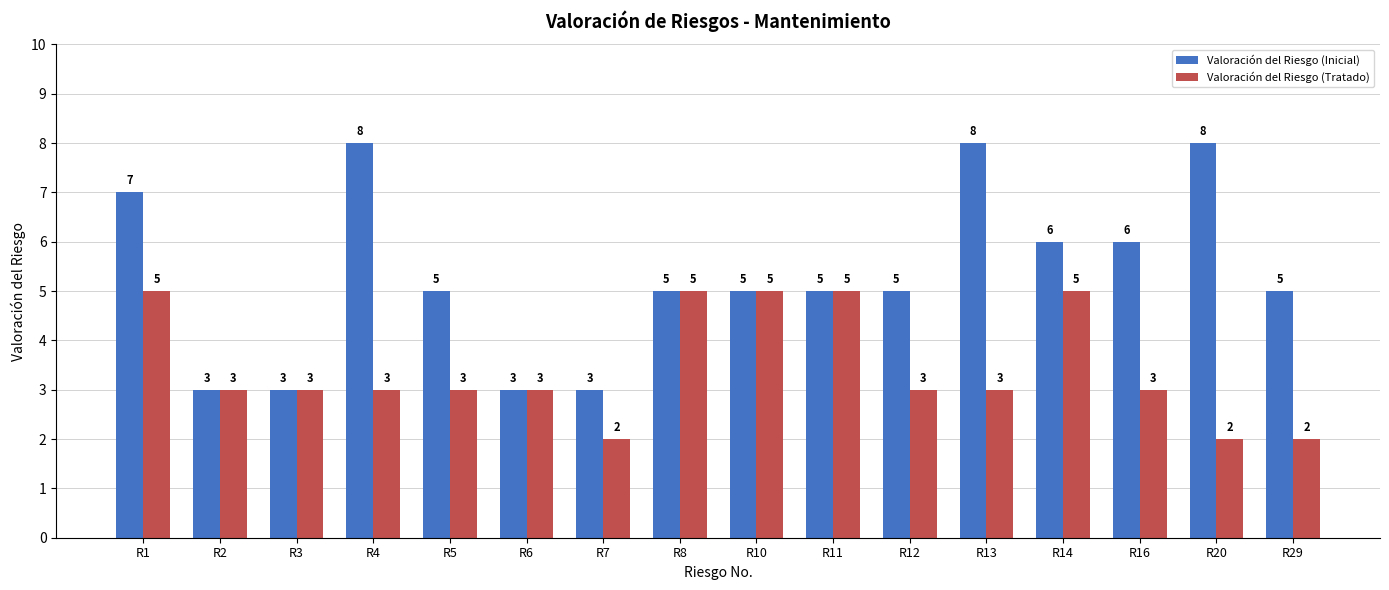

True or false: Valoración del Riesgo (Inicial) has a value of 2 at R7.

False